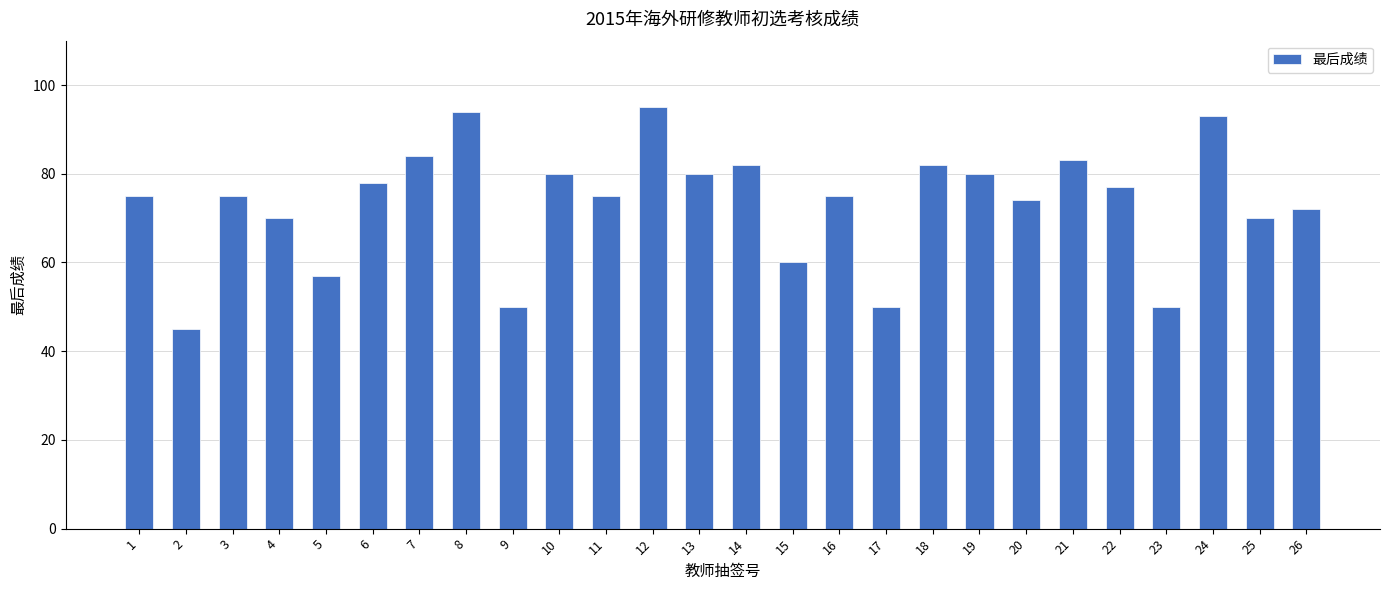

What is the difference between the maximum and second lowest values?

45